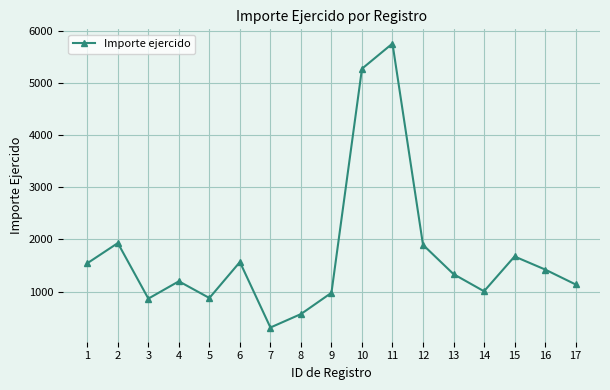

The chart shows a value of 1544.0 at 1. True or false?

True